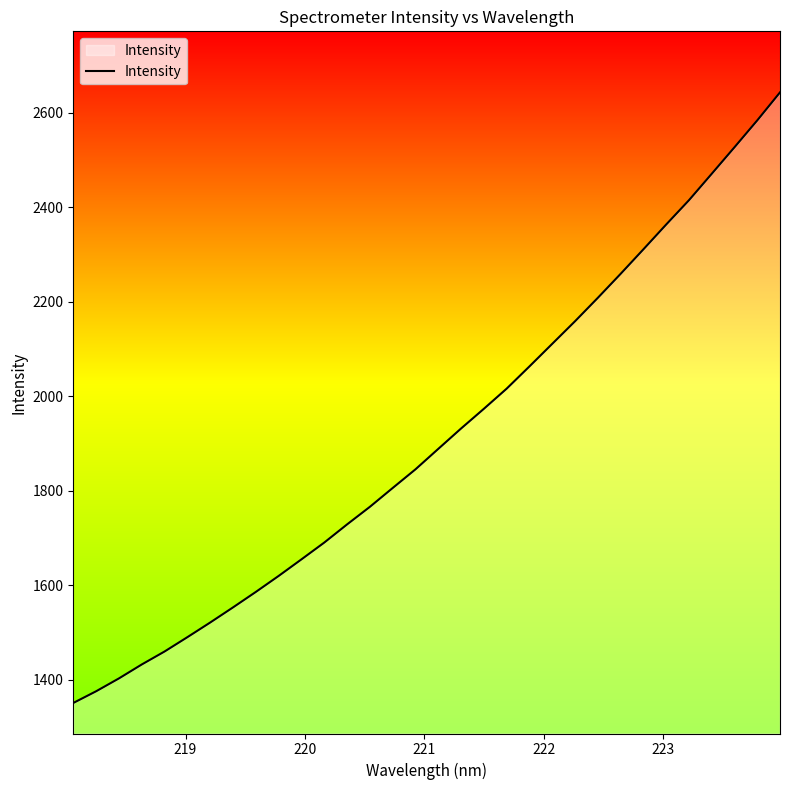

How many values are below 1888?

16